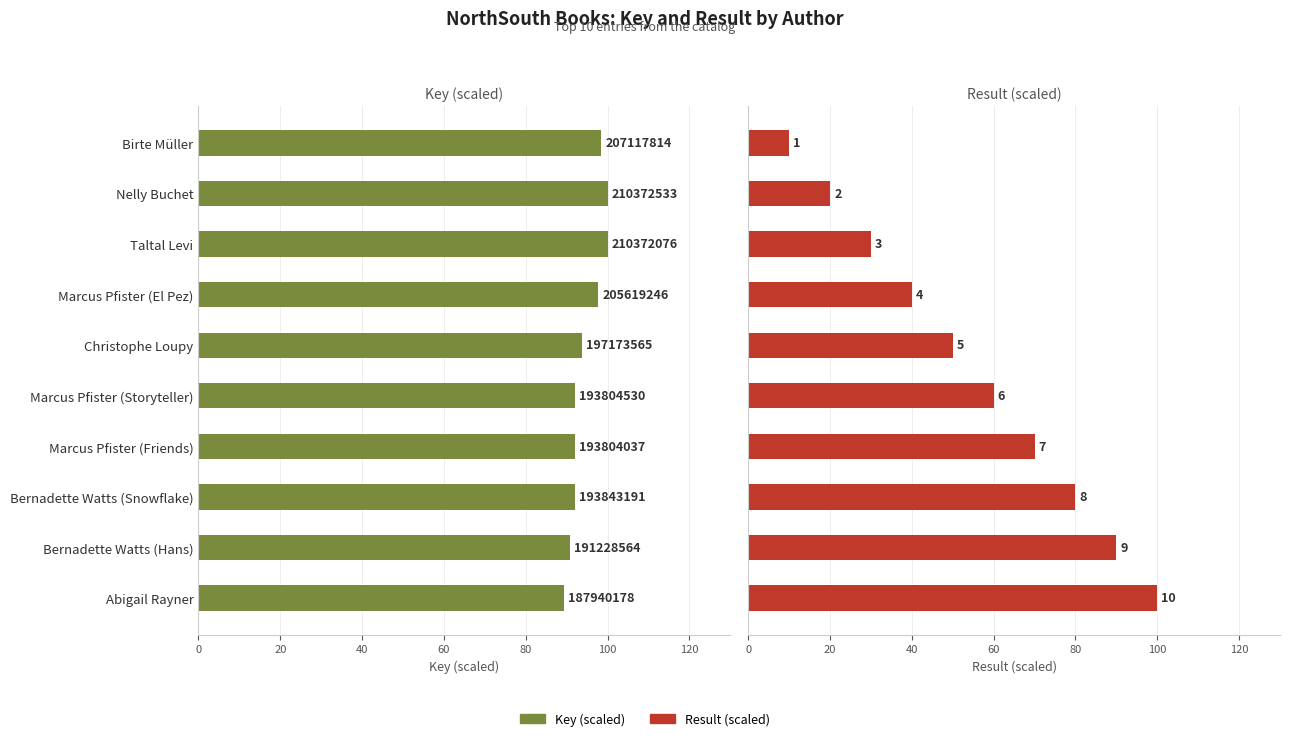

Which series has the largest range (max minus min)?

Result (scaled)